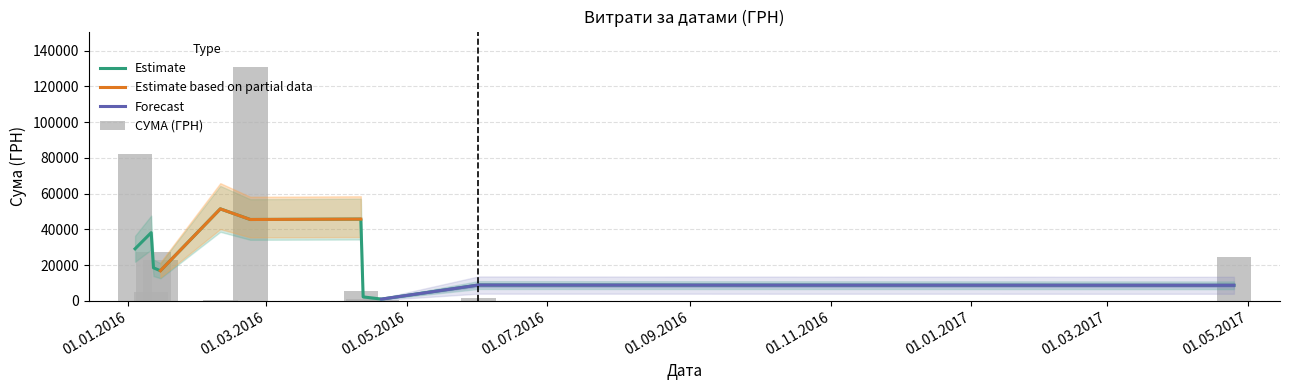

What is the difference between the maximum and minimum values?

95126.3